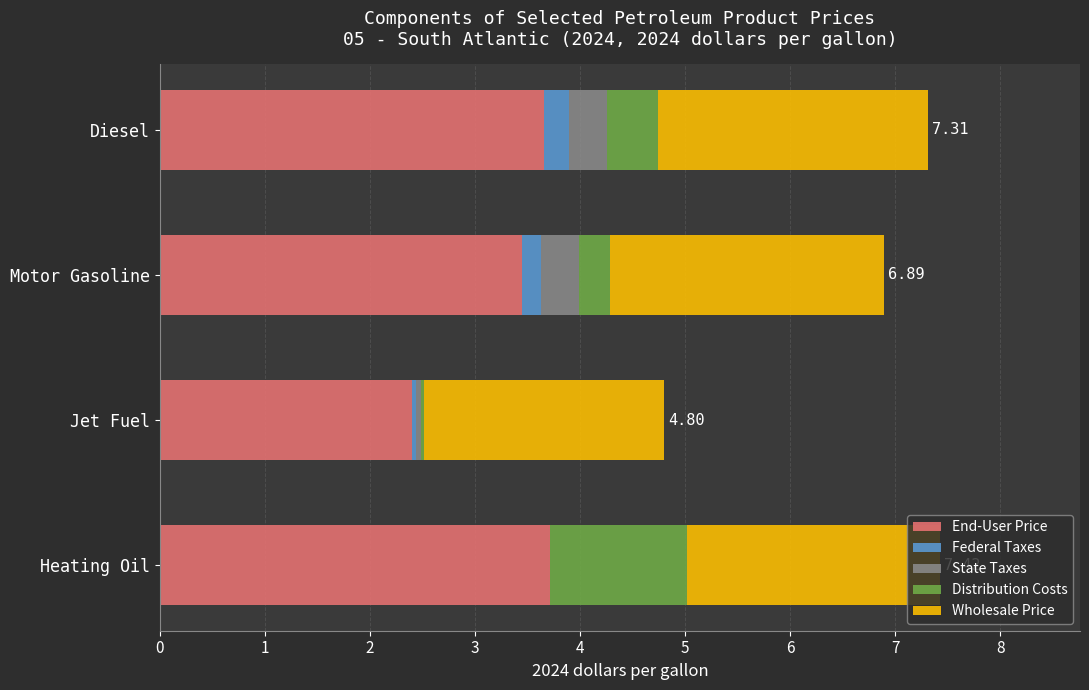

What is the total value across all series at Heating Oil?

7.4